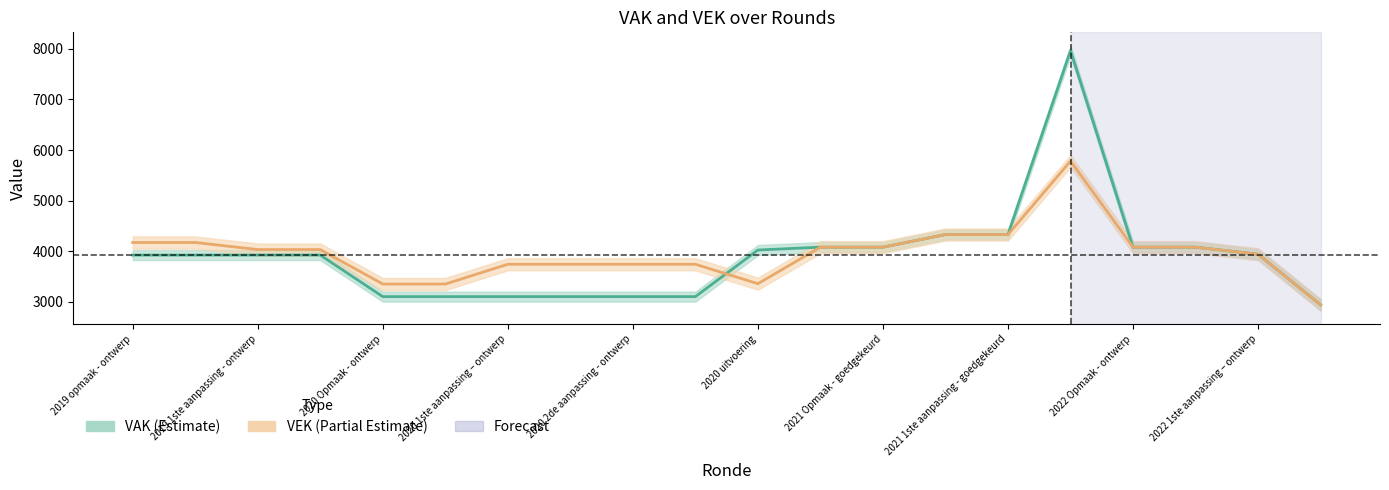

Which series has the largest total across all categories?

VEK